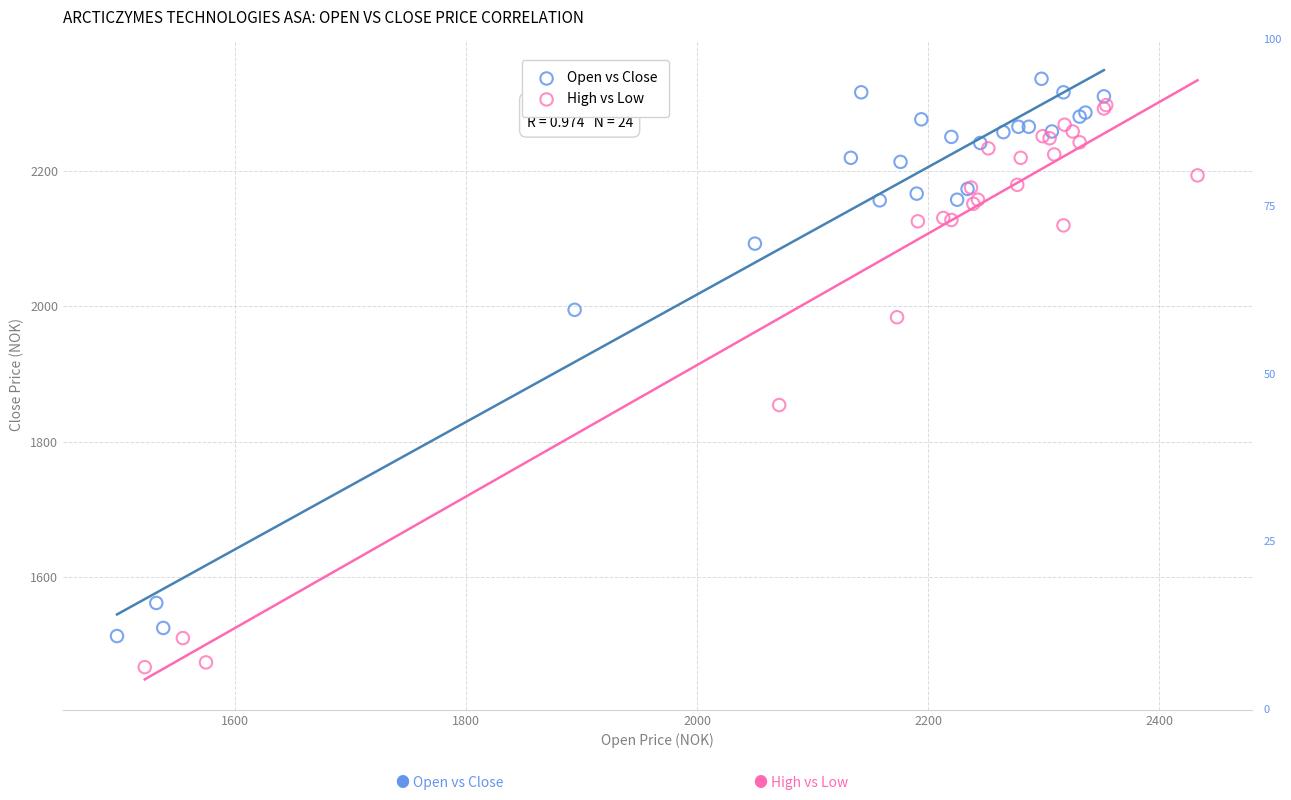

Which series contains the lowest Y value?

High vs Low